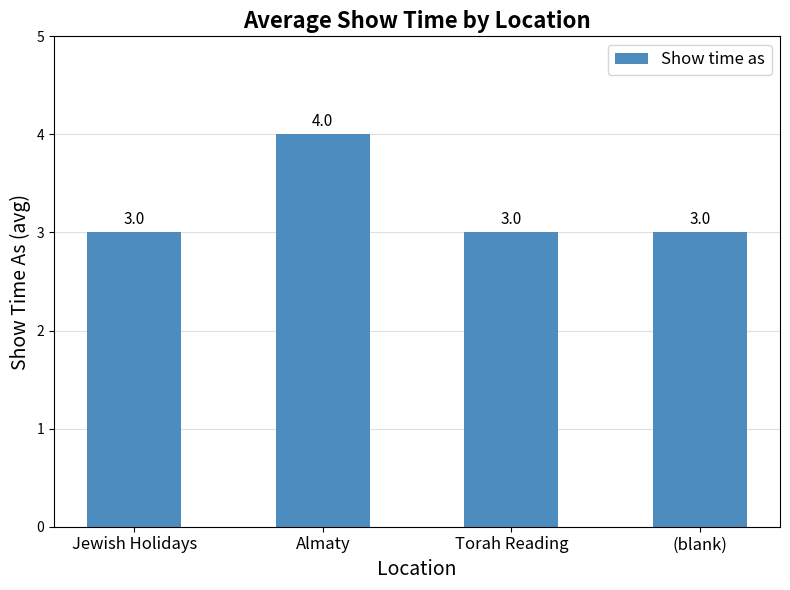

What is the ratio of the value at (blank) to the value at Torah Reading?

1.0